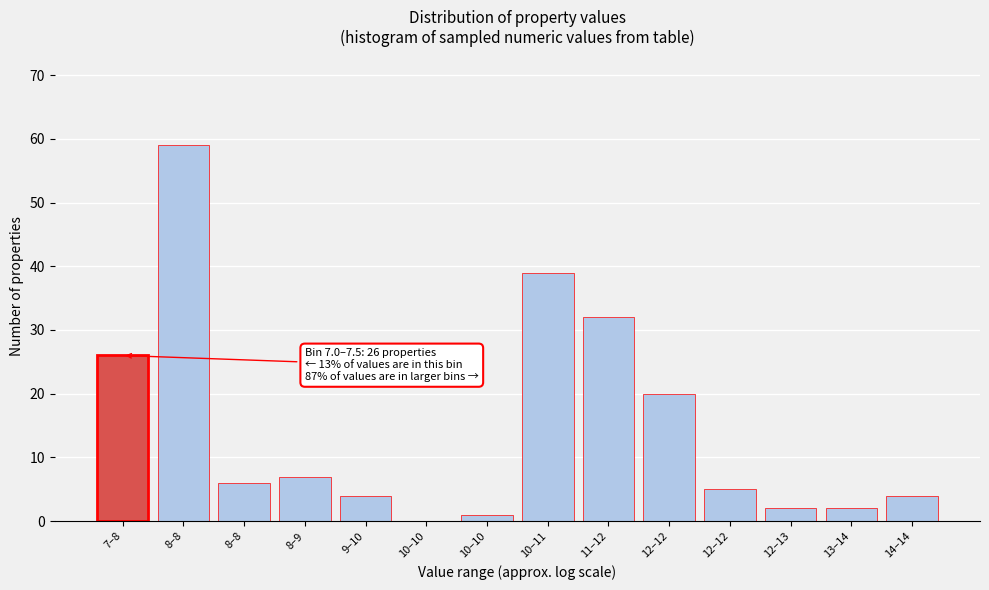

Count the number of categories in the chart.

14